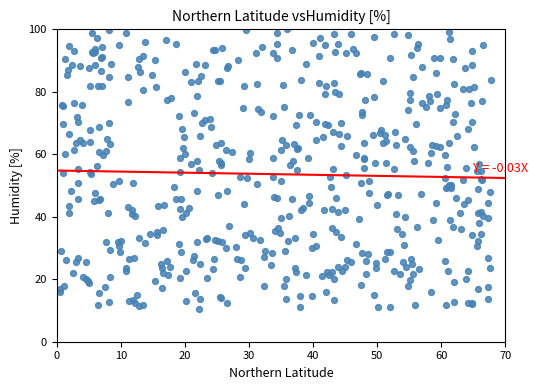

What is the range of Y values (max minus min)?

89.6